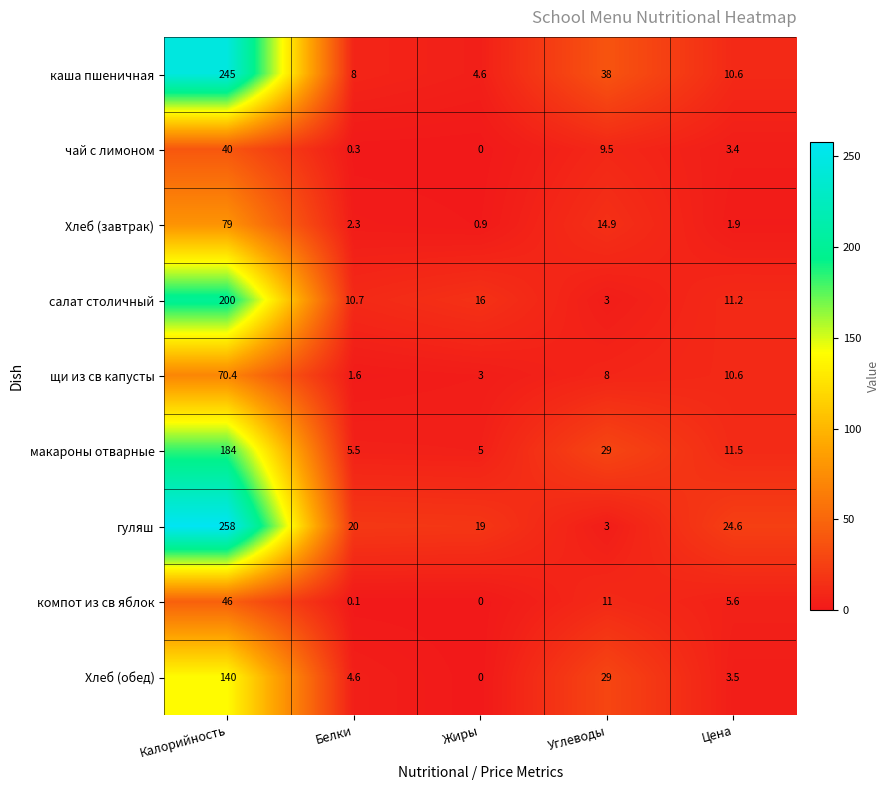

Which series has the largest range (max minus min)?

гуляш